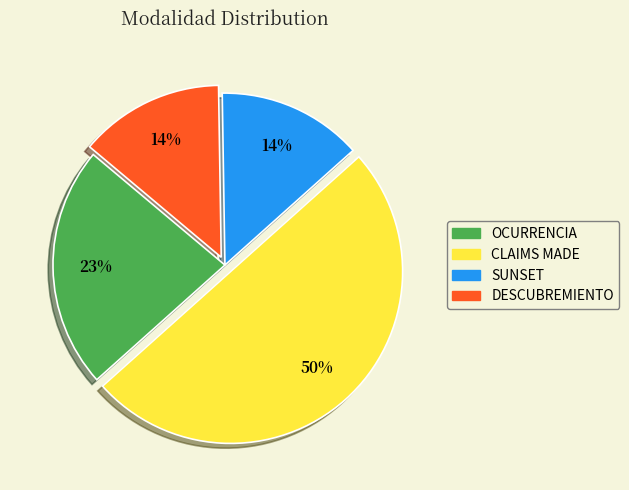

True or false: OCURRENCIA accounts for 10% of the total.

False